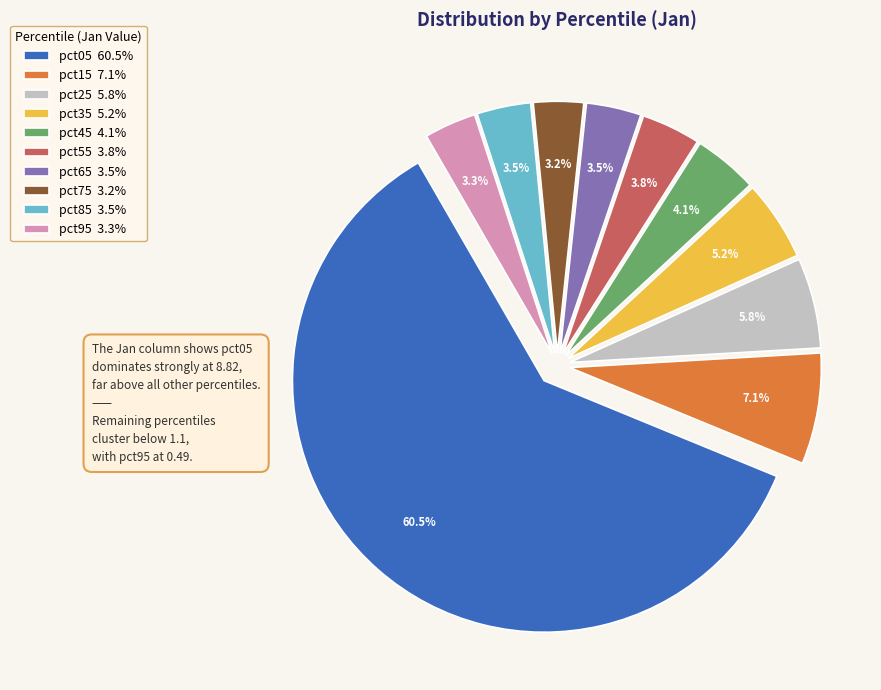

How many segments does this pie chart have?

10